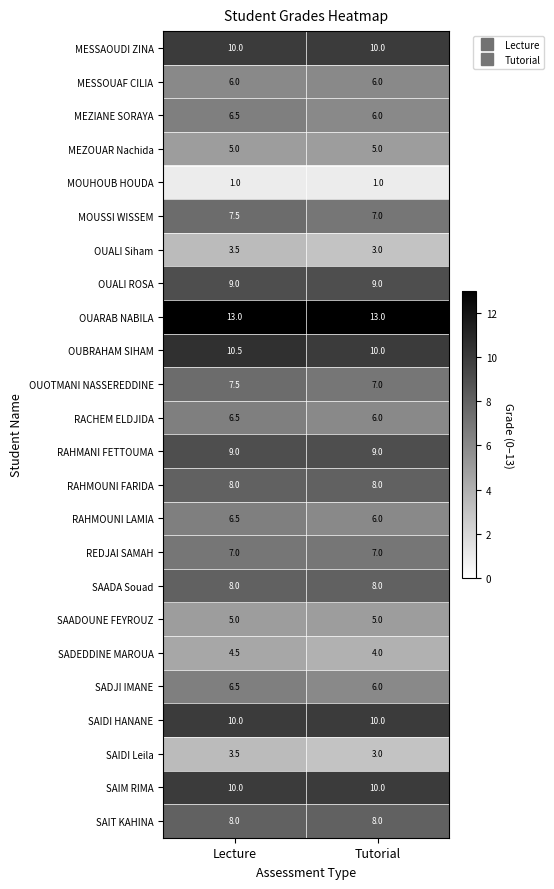

True or false: RAHMANI FETTOUMA has a value of 15.1 at Lecture.

False